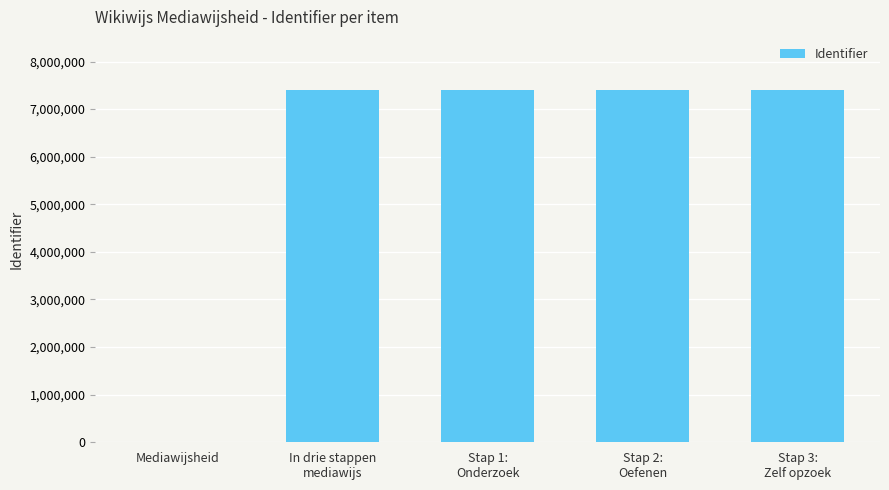

What is the maximum value shown in the chart?

7406318